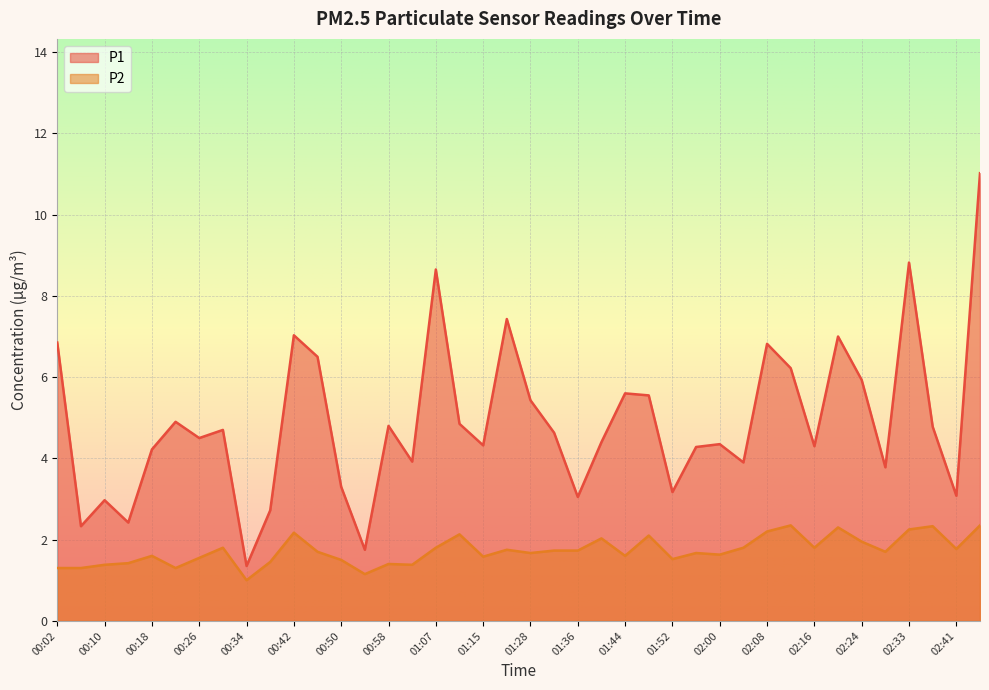

How many lines are shown in the chart?

2